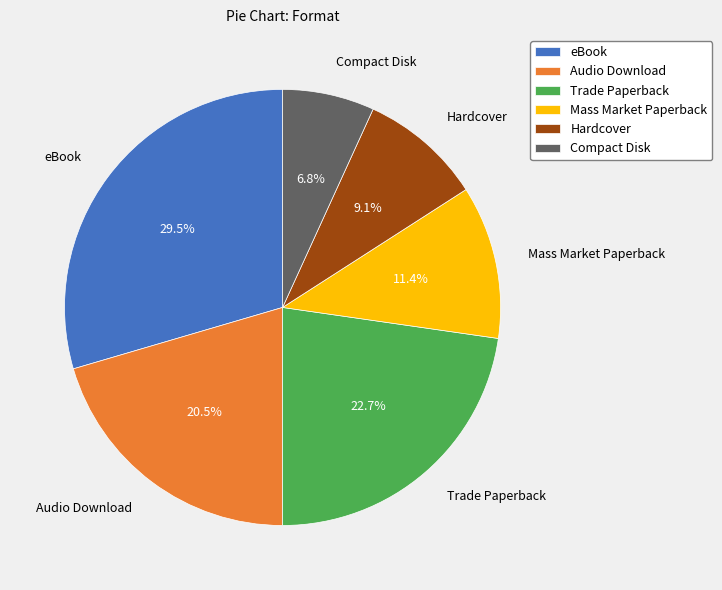

What is the ratio of the value at Mass Market Paperback to the value at Audio Download?

0.6